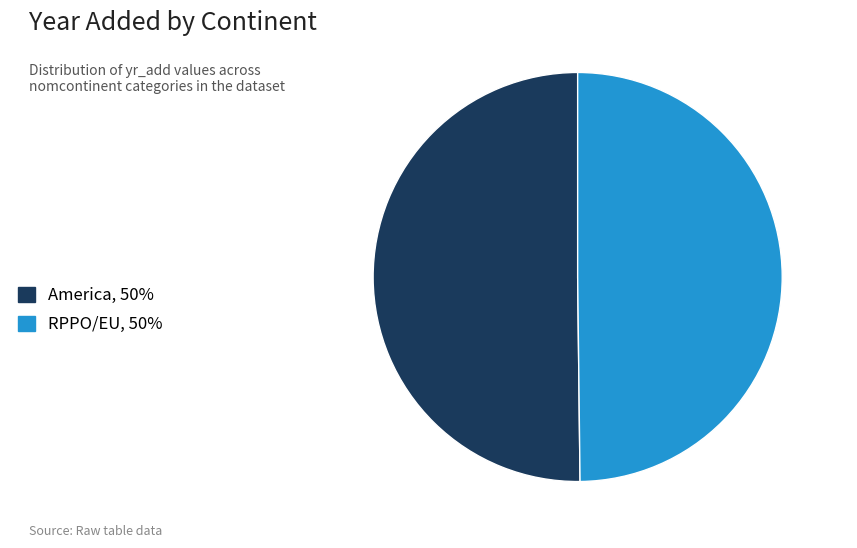

True or false: RPPO/EU, 50% accounts for 50% of the total.

True